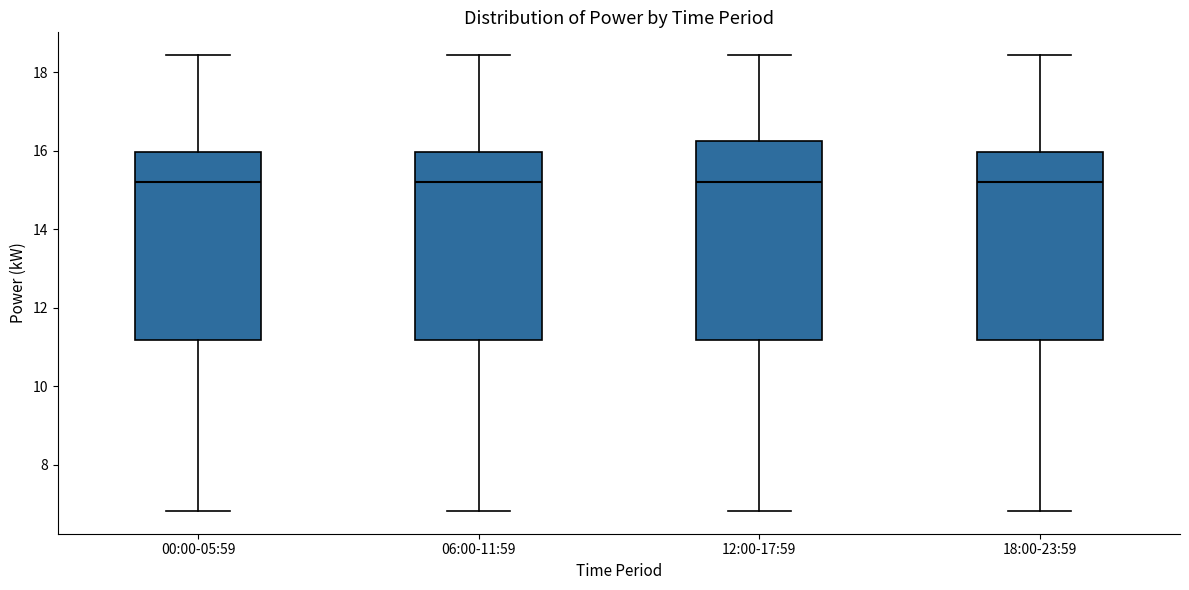

Which box is the tallest, from its lower edge to its upper edge?

12:00-17:59